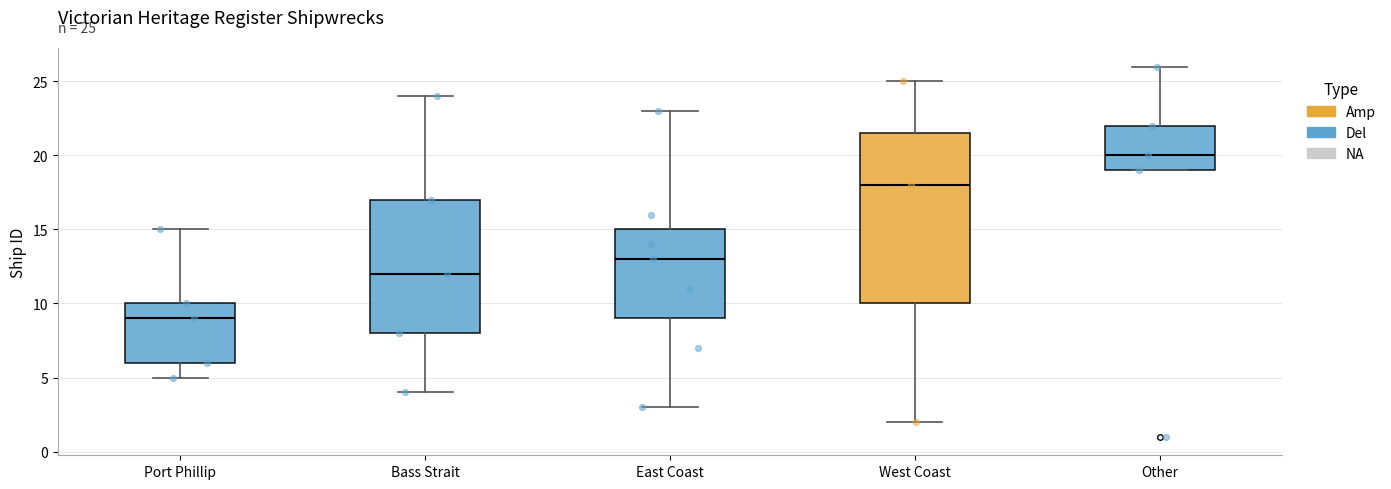

Which box's median line is the lowest?

Port Phillip